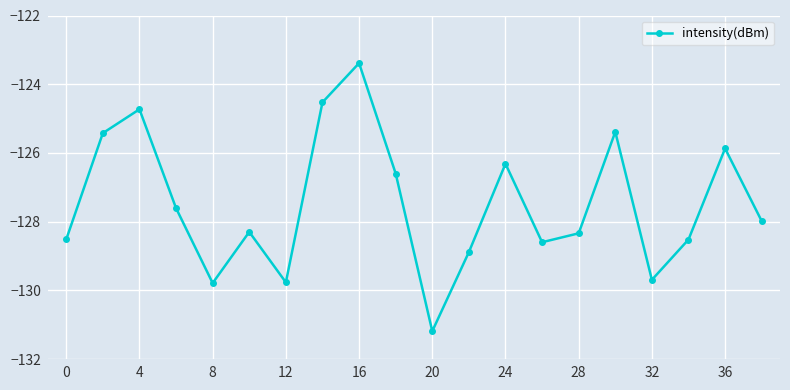

What is the difference between the maximum and second lowest values?

6.4